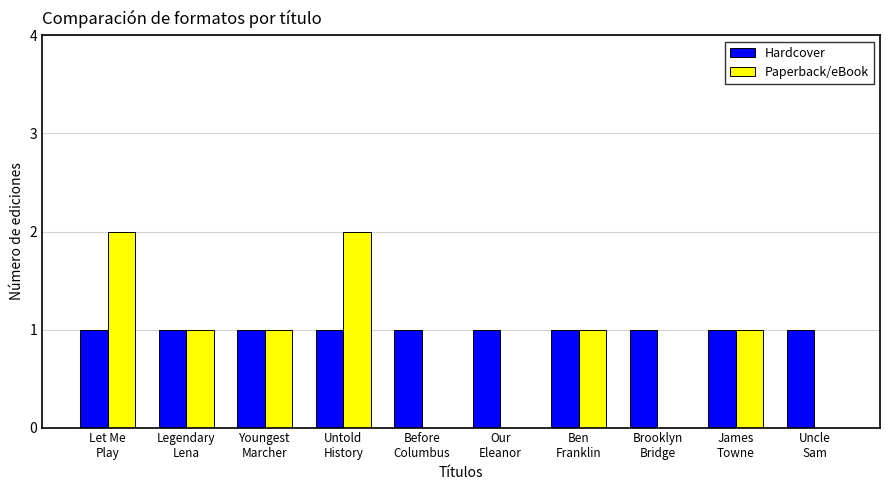

What is the spread (max minus min) of values at Our
Eleanor?

1